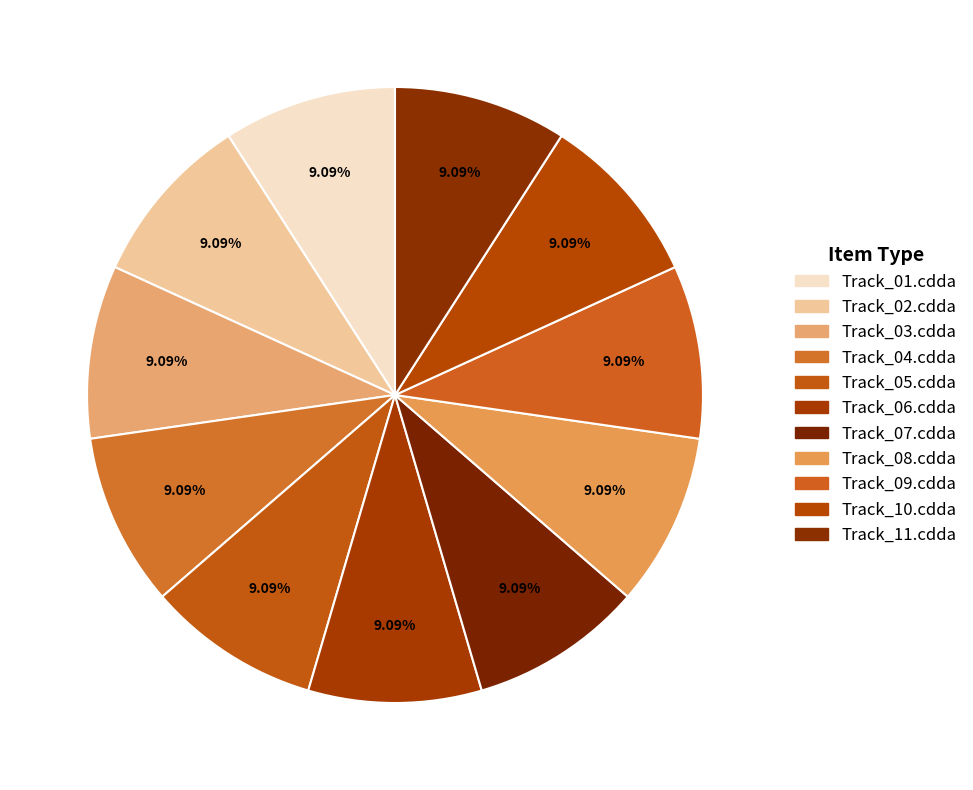

Does Track_06.cdda account for over 50% of the chart?

No